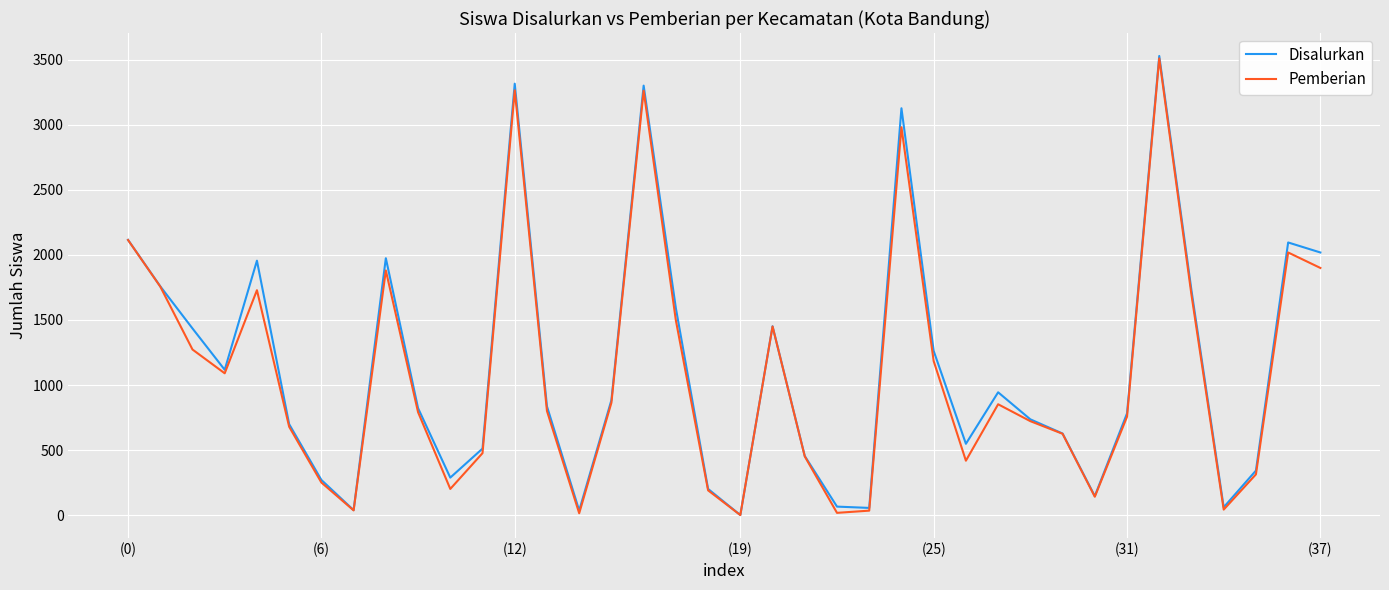

What is the maximum value shown in the chart?

3530